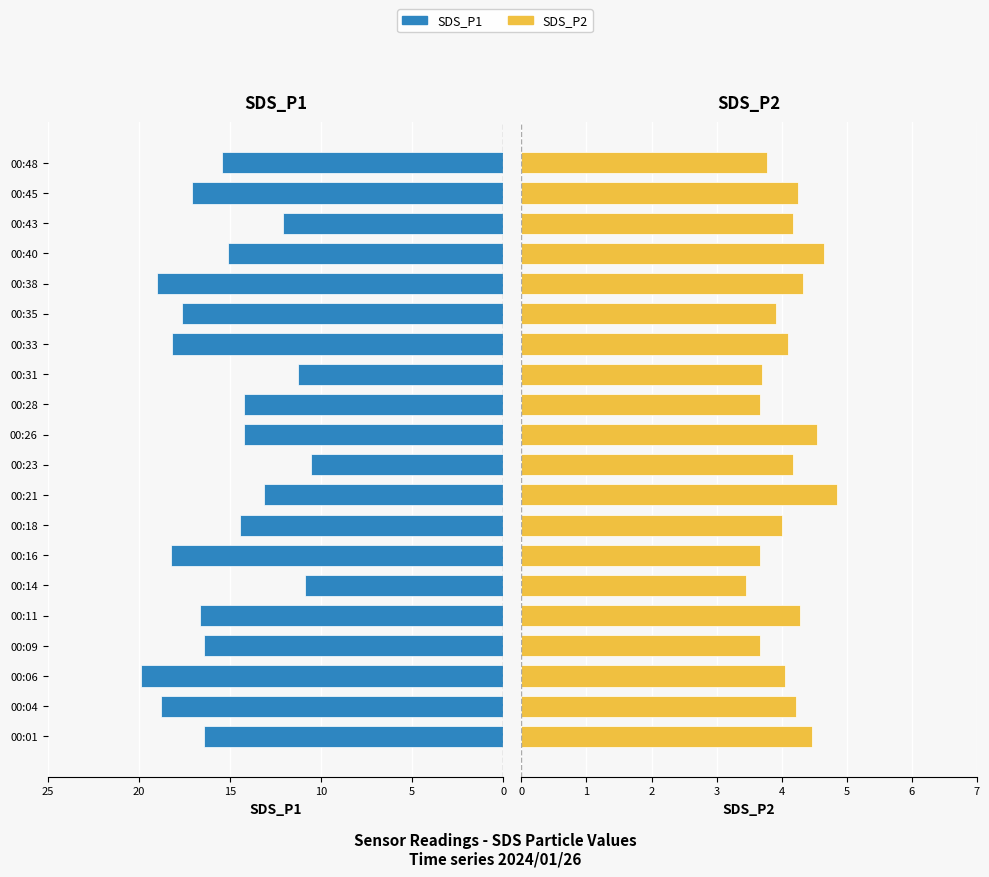

What are all the series names shown in the legend?

SDS_P1, SDS_P2